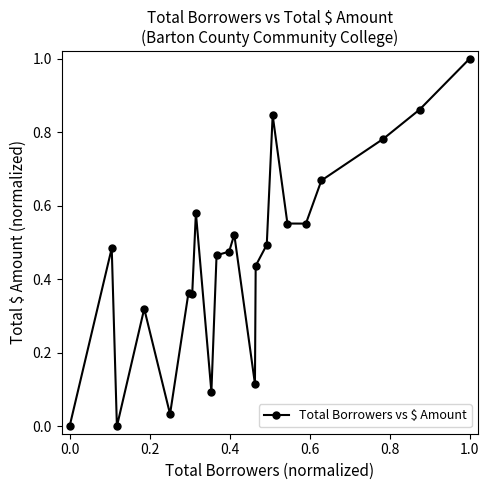

What is the difference between the maximum and minimum values?

1.0